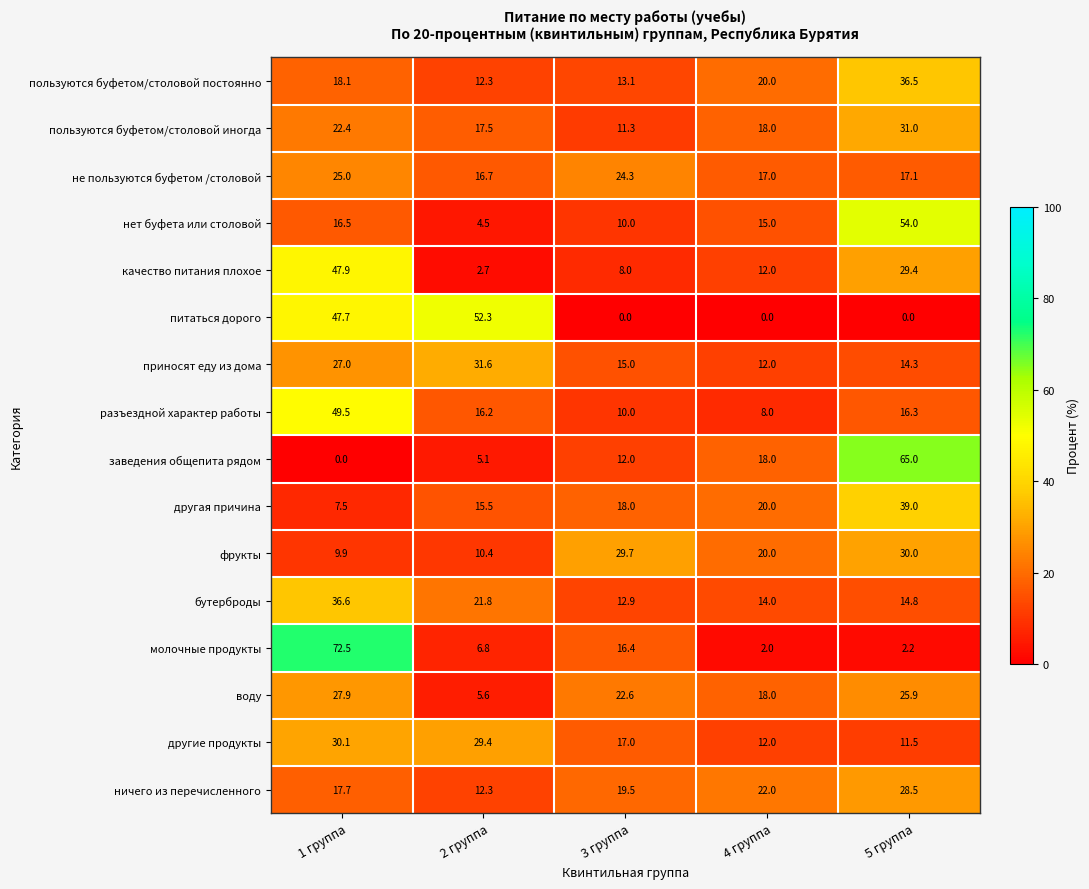

Between 1 группа and 4 группа, which series saw the biggest shift?

молочные продукты